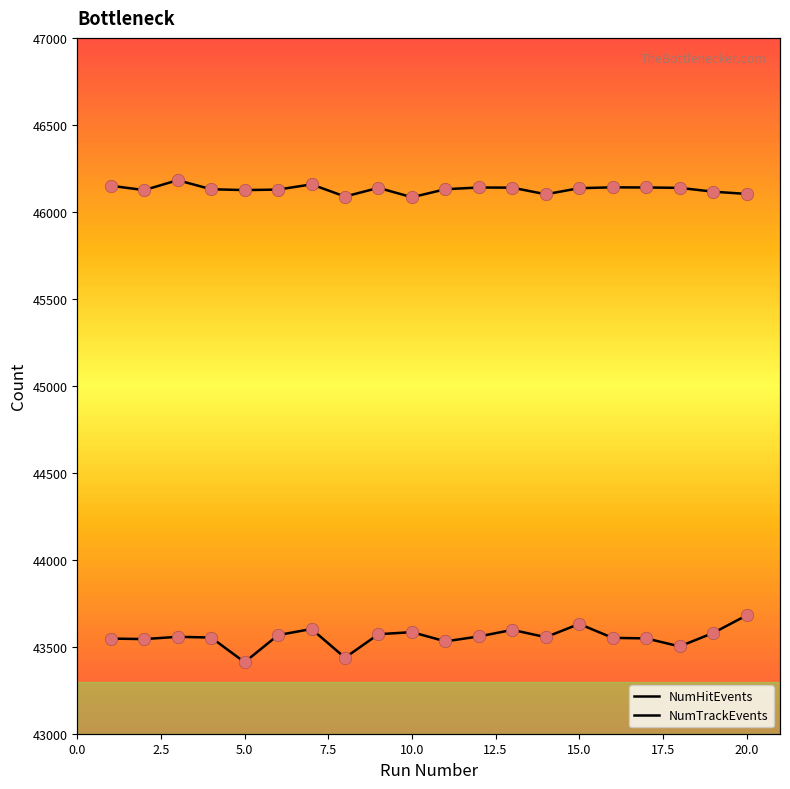

What are all the series names shown in the legend?

NumHitEvents, NumTrackEvents